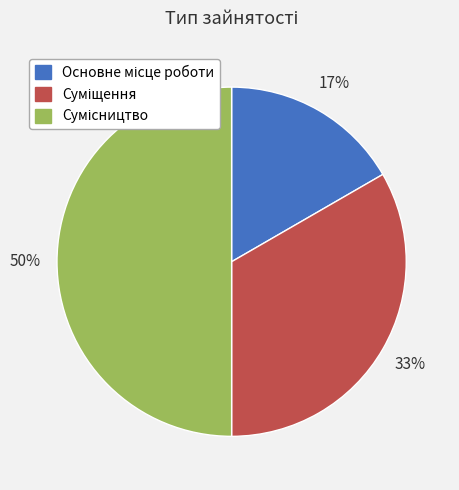

To the nearest percent, what is the average slice percentage?

33%